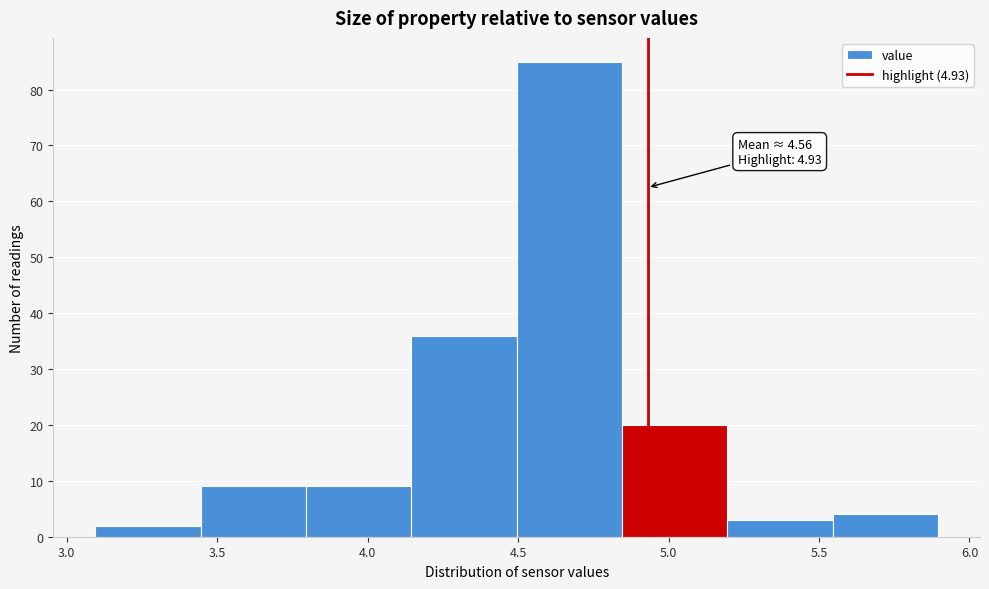

Over which range of the x-axis is the bar tallest?

4.495 to 4.845